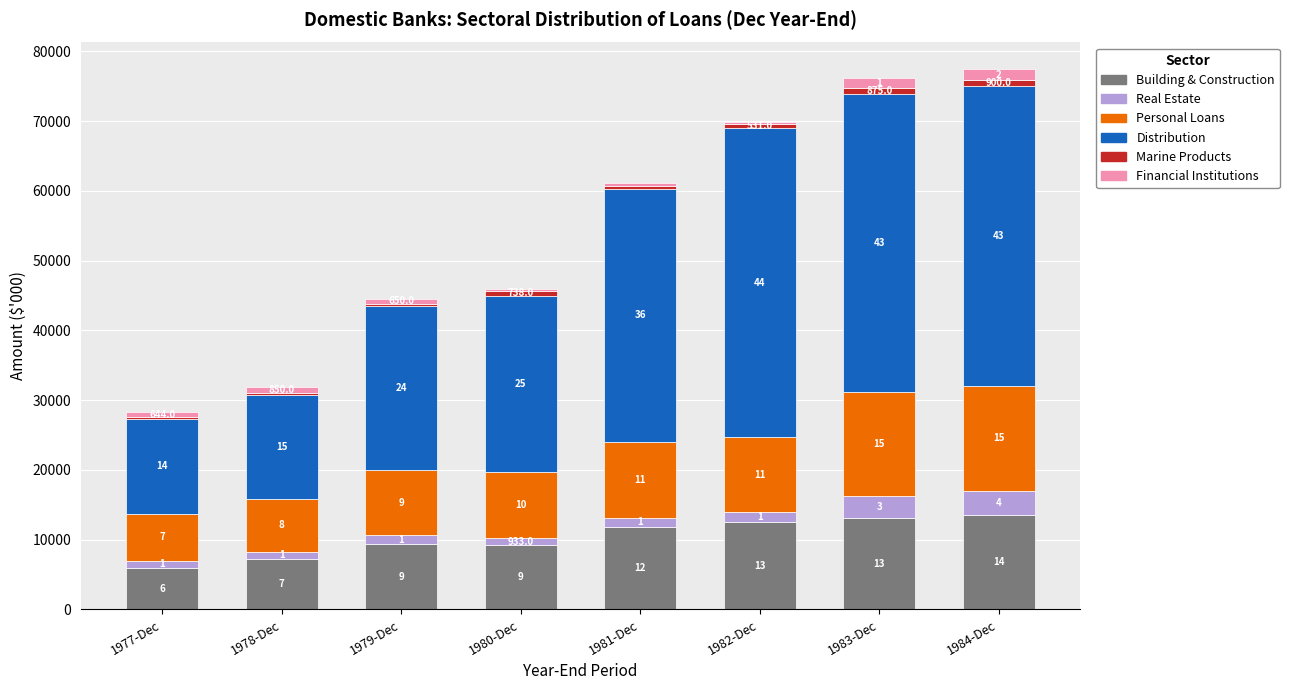

Where does the Personal Loans series first go above 10703?

1981-Dec